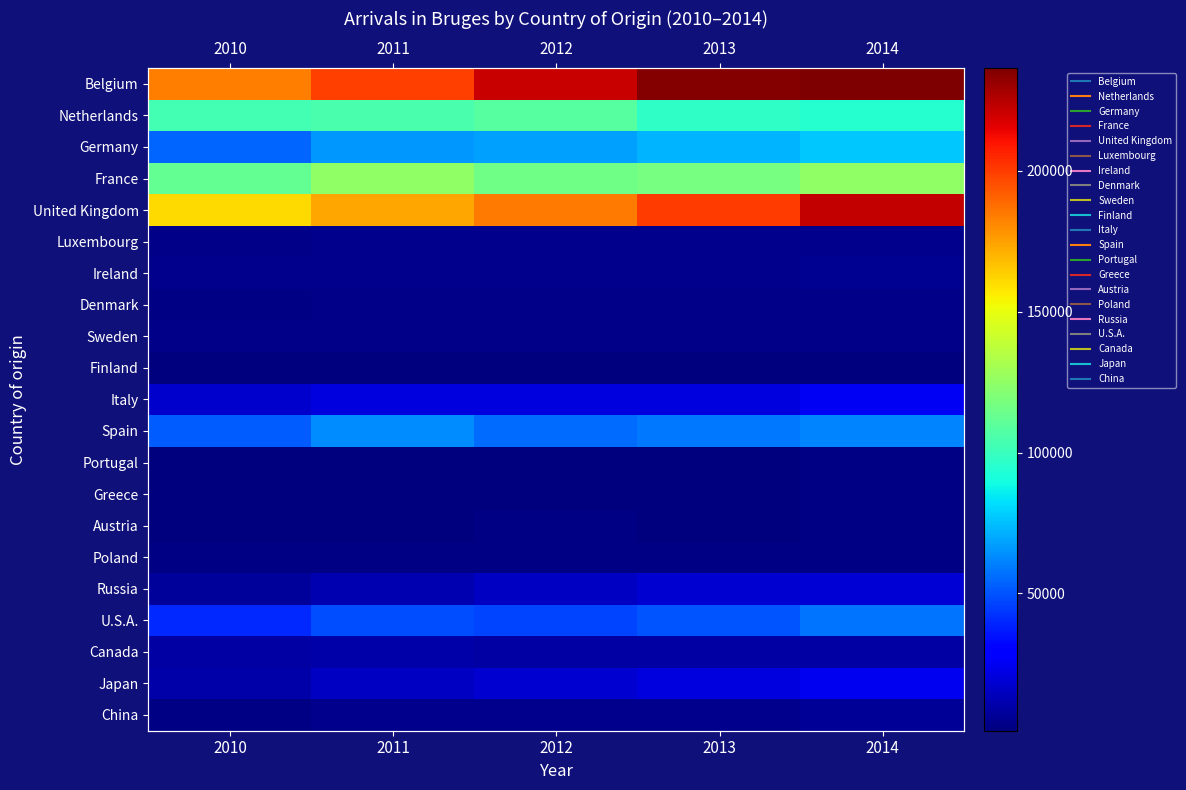

How many data points does each series have?

5